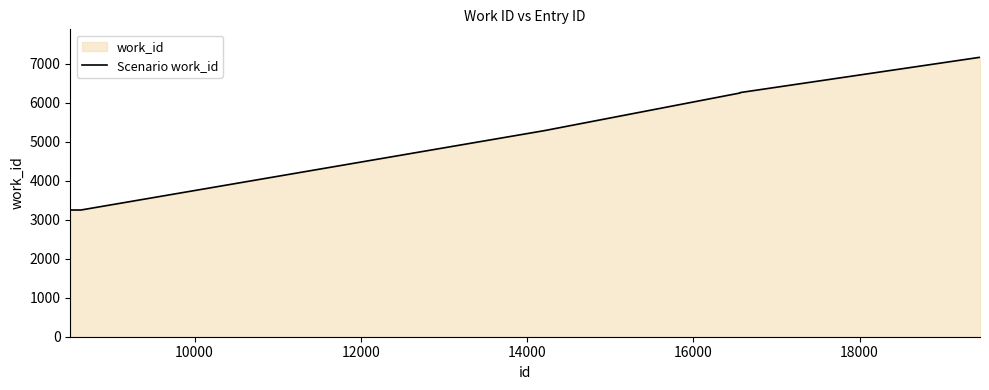

How many values exceed 6257?

4